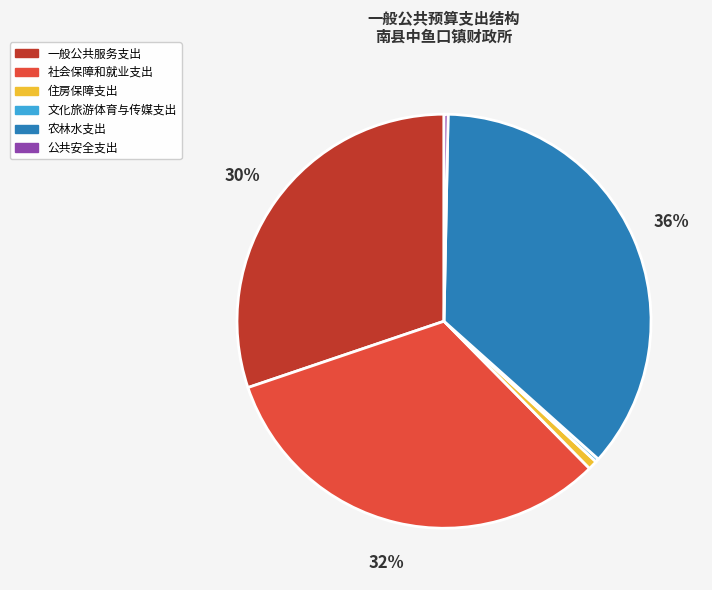

Does any single category account for the majority?

No